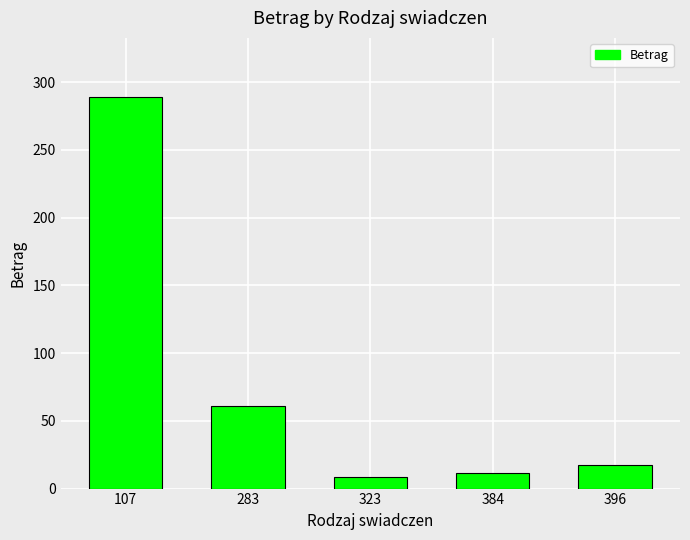

Are the bars horizontal?

No